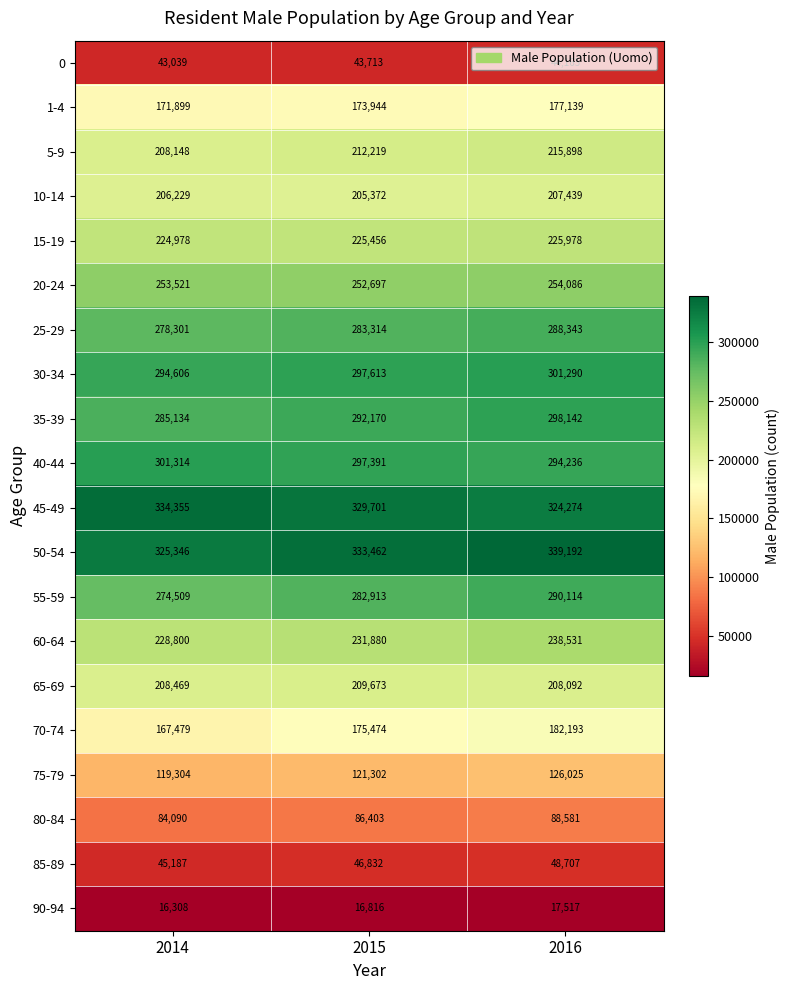

At 2016, list the series in order from largest to smallest.

50-54, 45-49, 30-34, 35-39, 40-44, 55-59, 25-29, 20-24, 60-64, 15-19, 5-9, 65-69, 10-14, 70-74, 1-4, 75-79, 80-84, 85-89, 0, 90-94